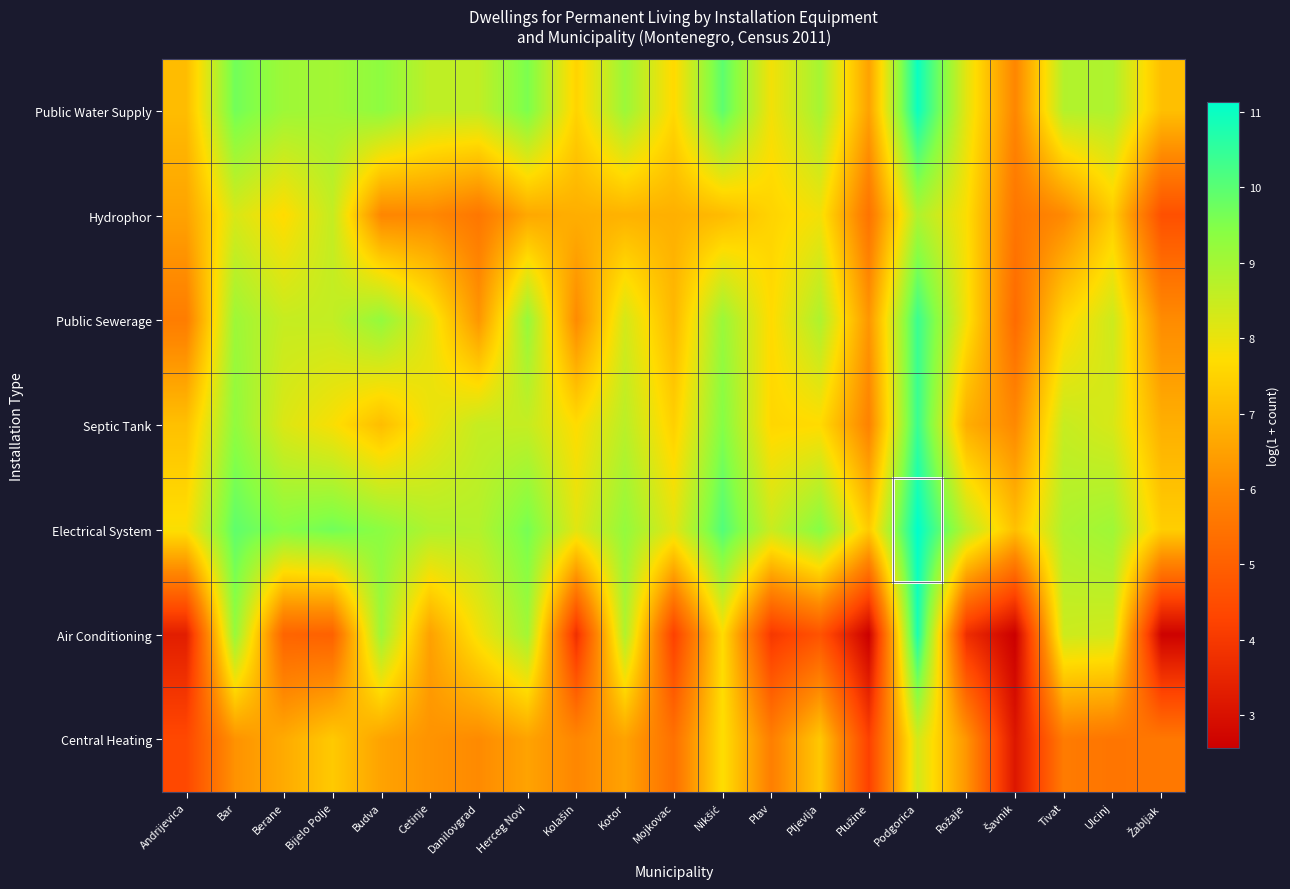

Rank the series by their maximum value, from highest to lowest.

Electrical System, Public Water Supply, Air Conditioning, Septic Tank, Public Sewerage, Hydrophor, Central Heating